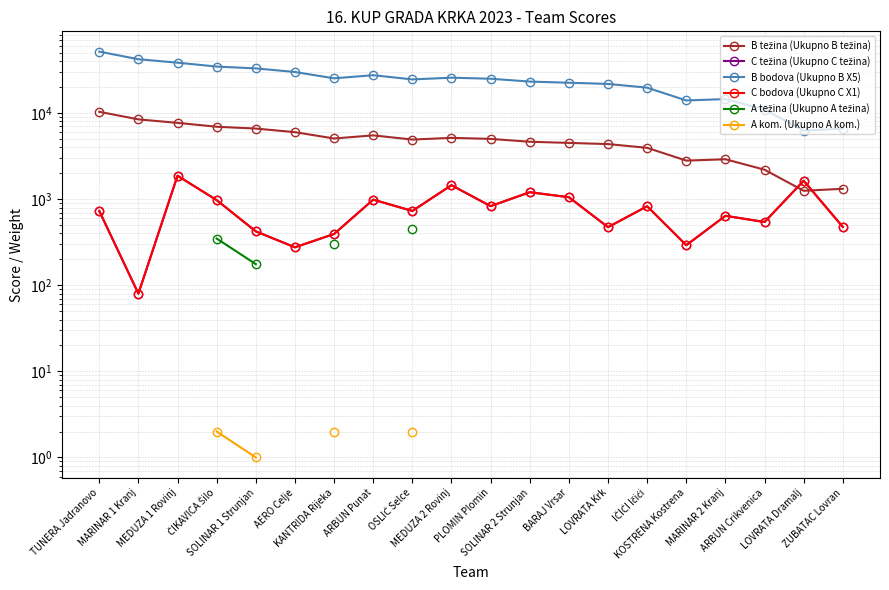

What is the smallest value displayed?

1.0